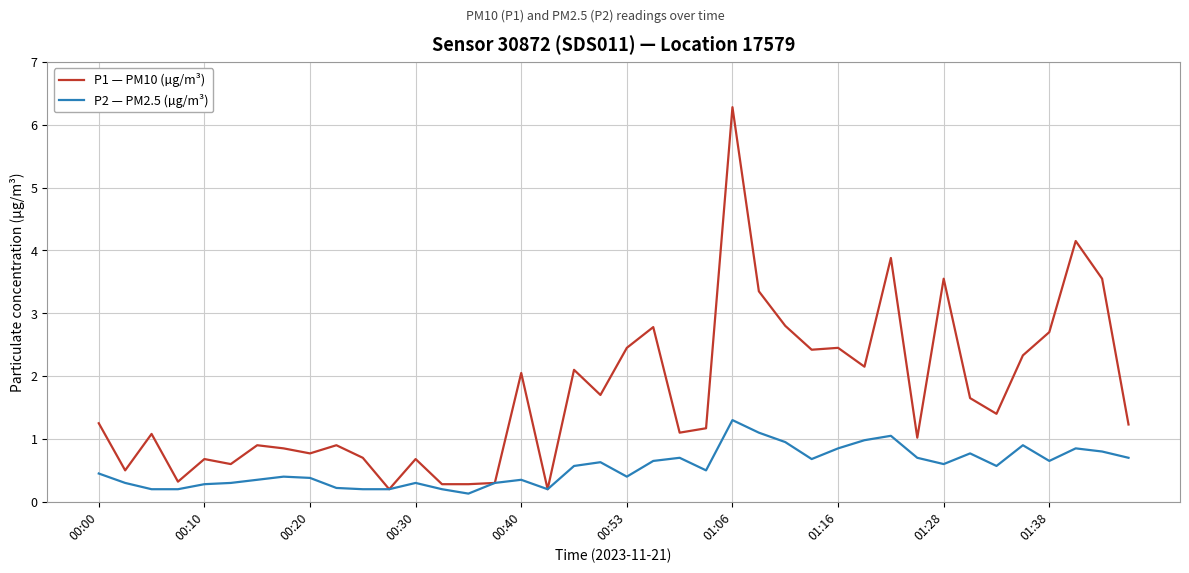

Rank the series by their average value, from lowest to highest.

P2 — PM2.5 (µg/m³), P1 — PM10 (µg/m³)